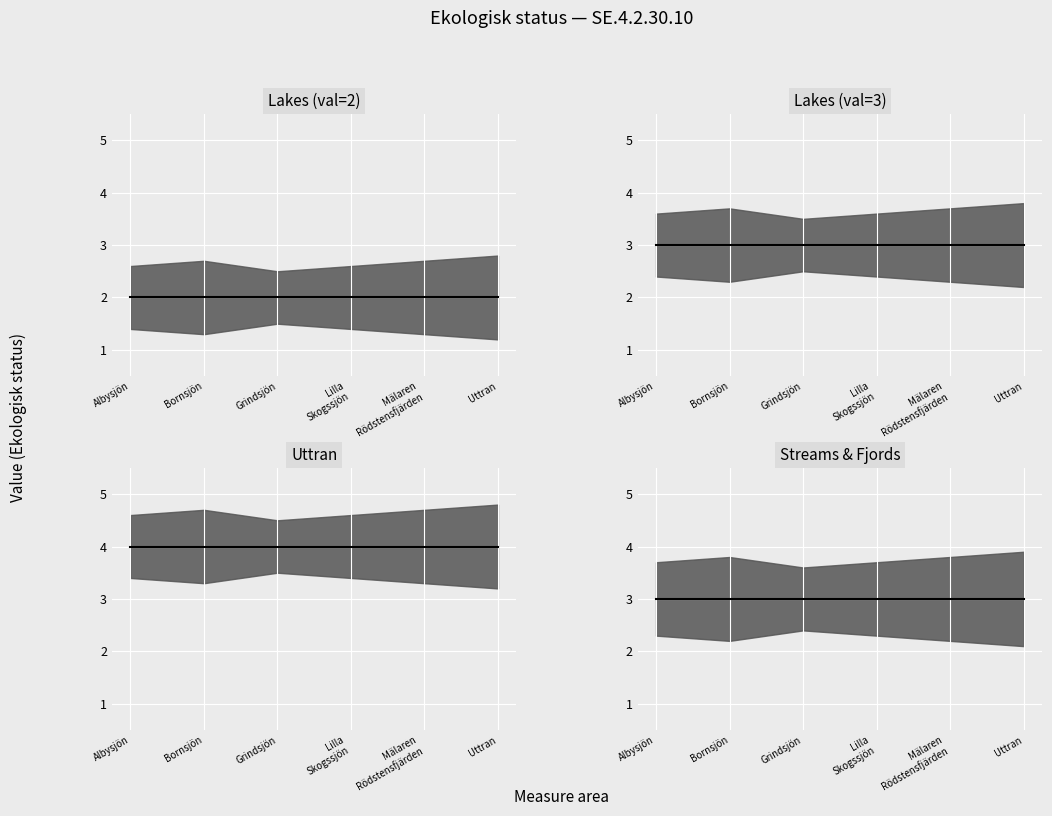

Is it true that Streams & Fjords median equals 2 at Bornsjön?

False